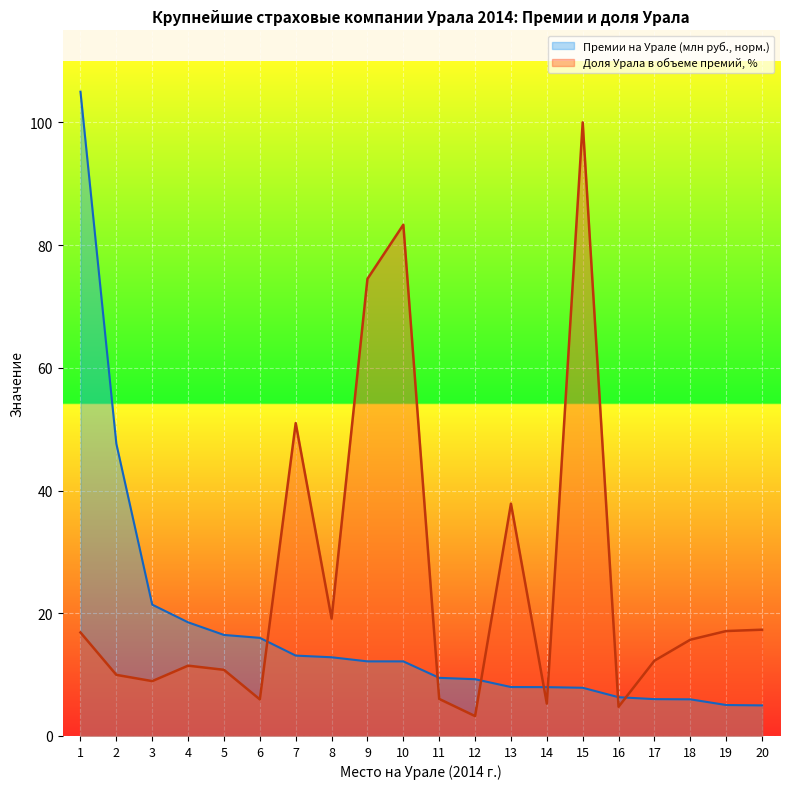

What is the smallest value displayed?

3.2